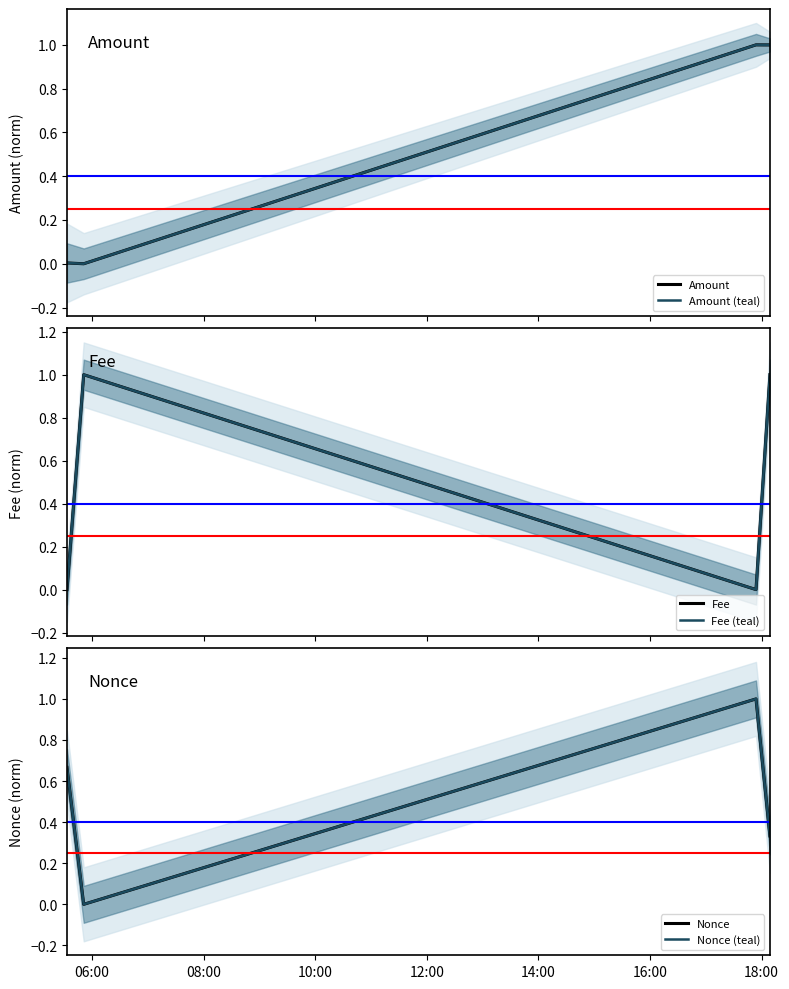

Which has a higher value, 10:00 or 06:00?

10:00